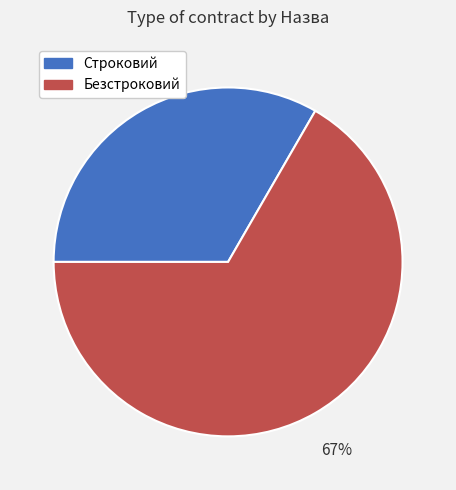

What is the largest slice in the pie chart?

Безстроковий